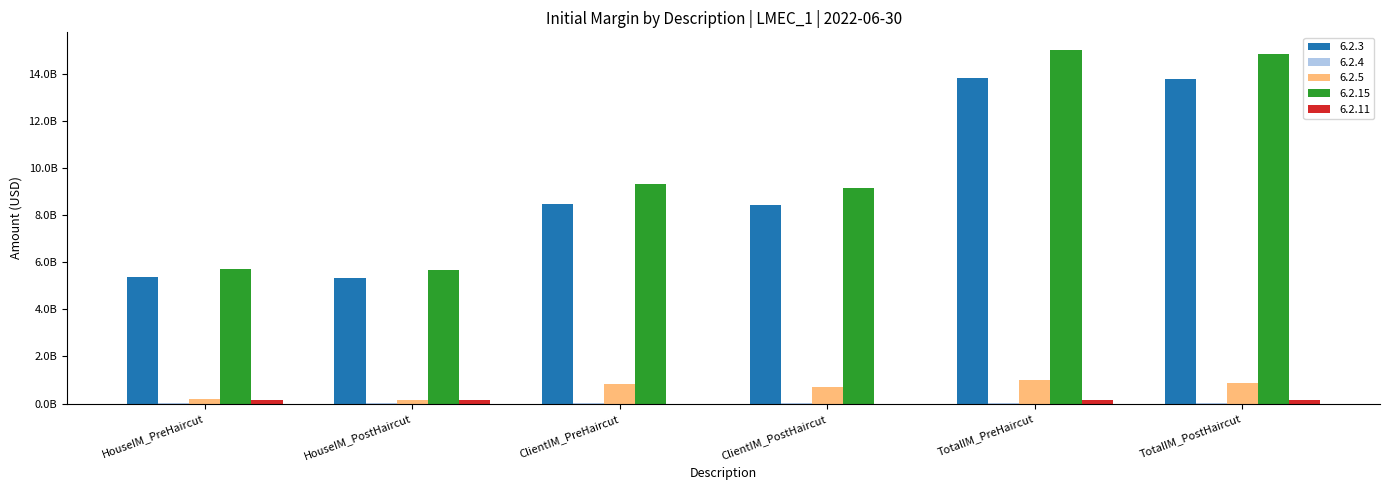

What is the spread (max minus min) of values at TotalIM_PreHaircut?

14972841337.4